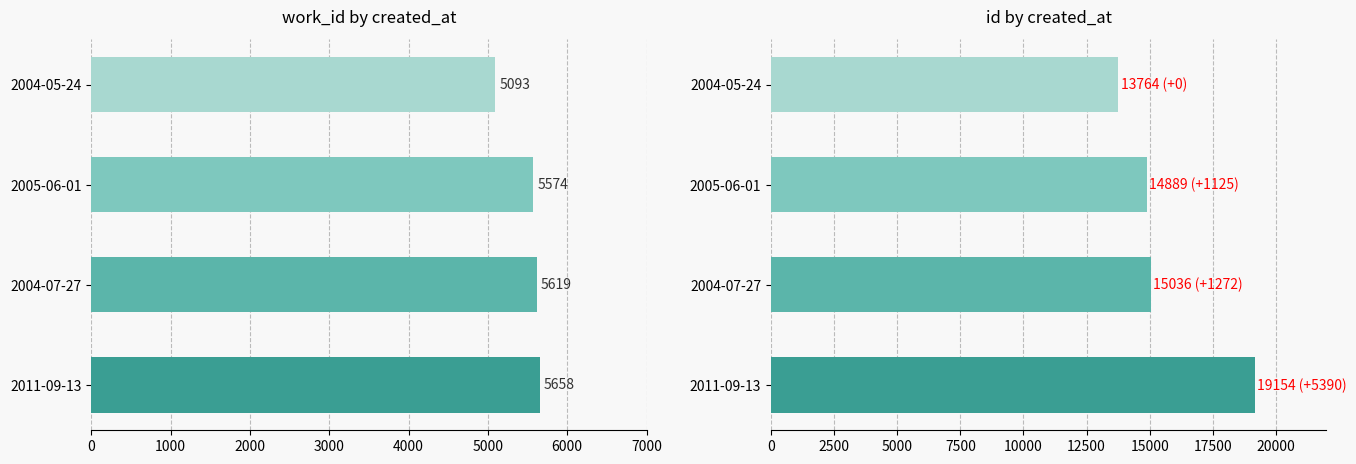

How many series are shown in this chart?

2